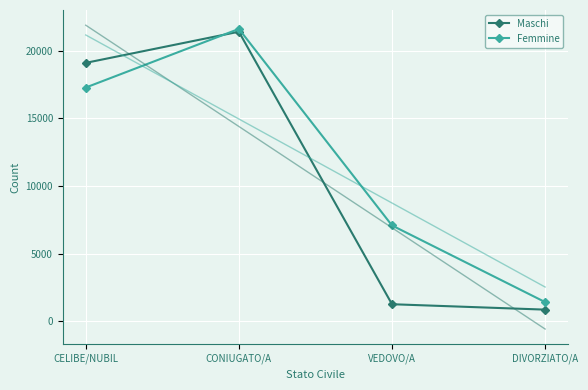

What is the difference between the maximum and minimum values in the Maschi series?

20563